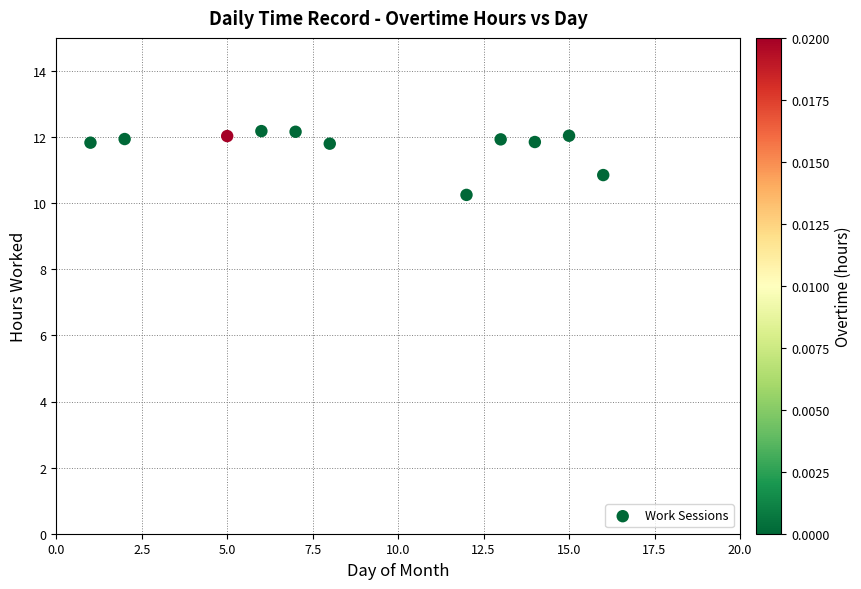

What is the average X value?

9.0